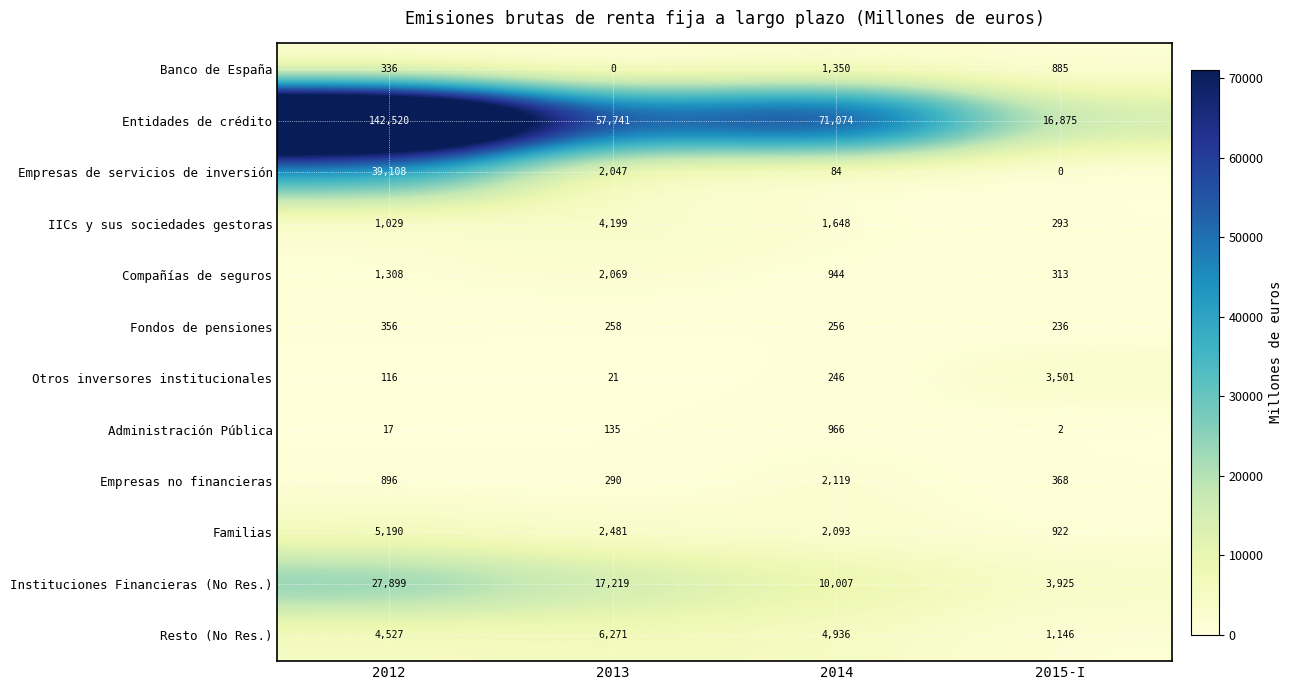

What is the maximum value shown in the chart?

142520